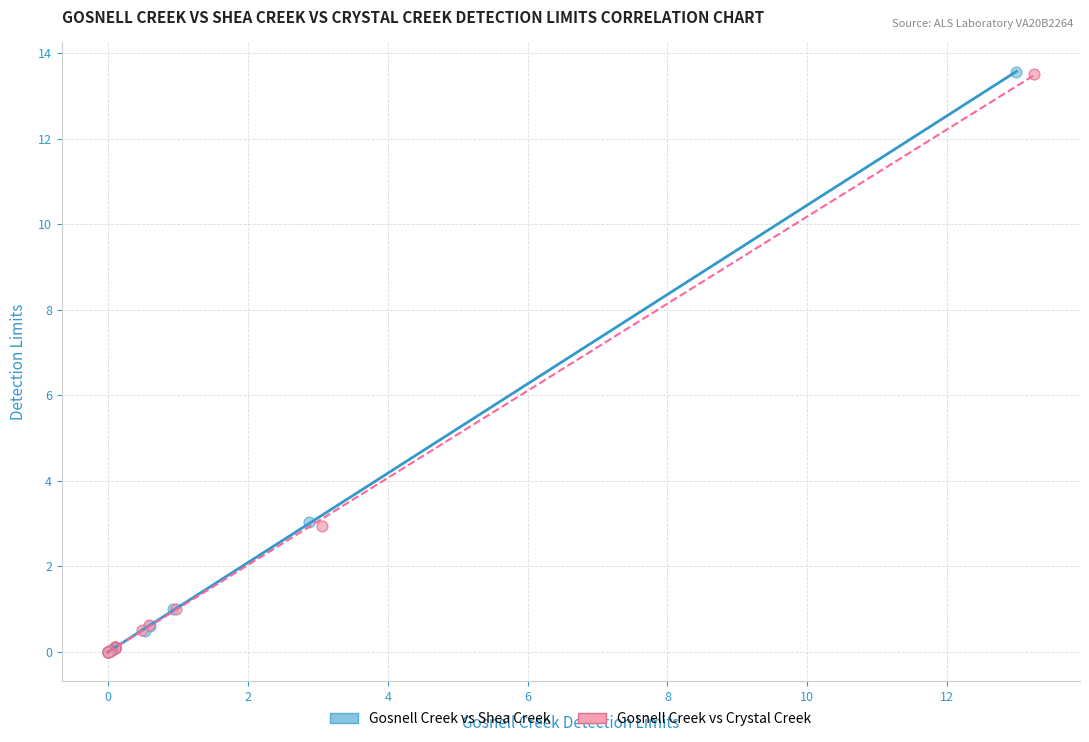

Which series has the largest Y range (max minus min)?

Gosnell Creek vs Shea Creek